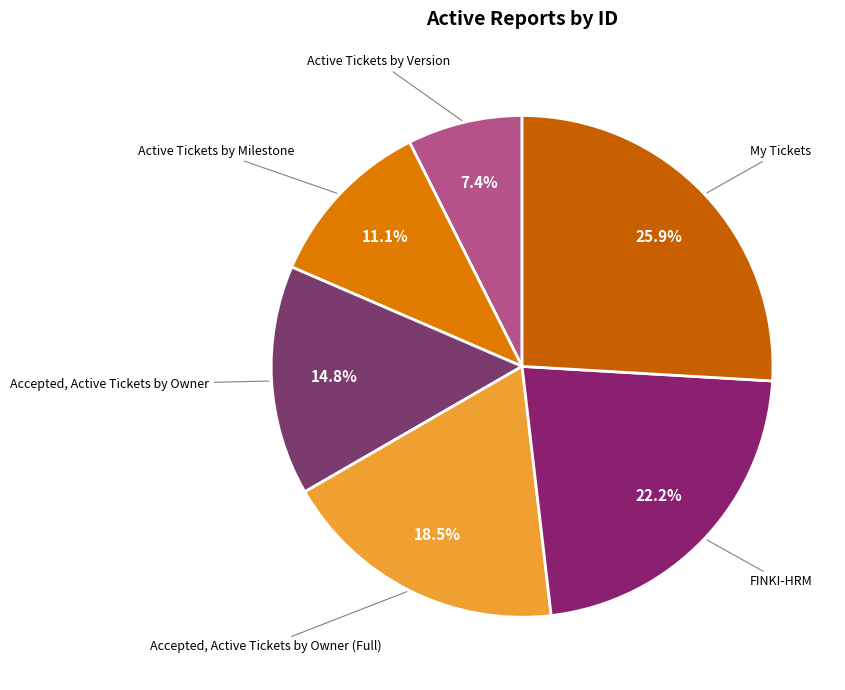

Rank the categories by value from lowest to highest.

Active Tickets by Version, Active Tickets by Milestone, Accepted, Active Tickets by Owner, Accepted, Active Tickets by Owner (Full), FINKI-HRM, My Tickets